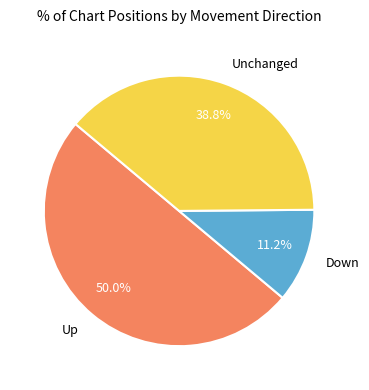

Is the sum of Up and Unchanged greater than half?

Yes